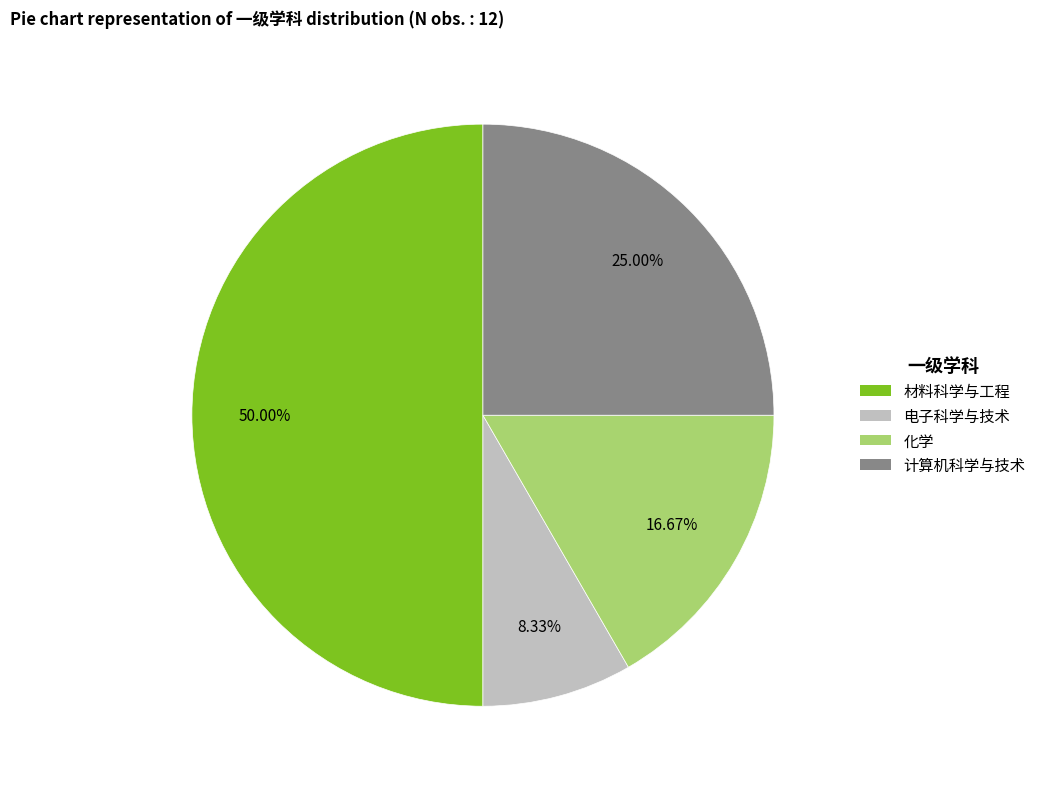

What portion of the pie excludes 计算机科学与技术?

75.0%